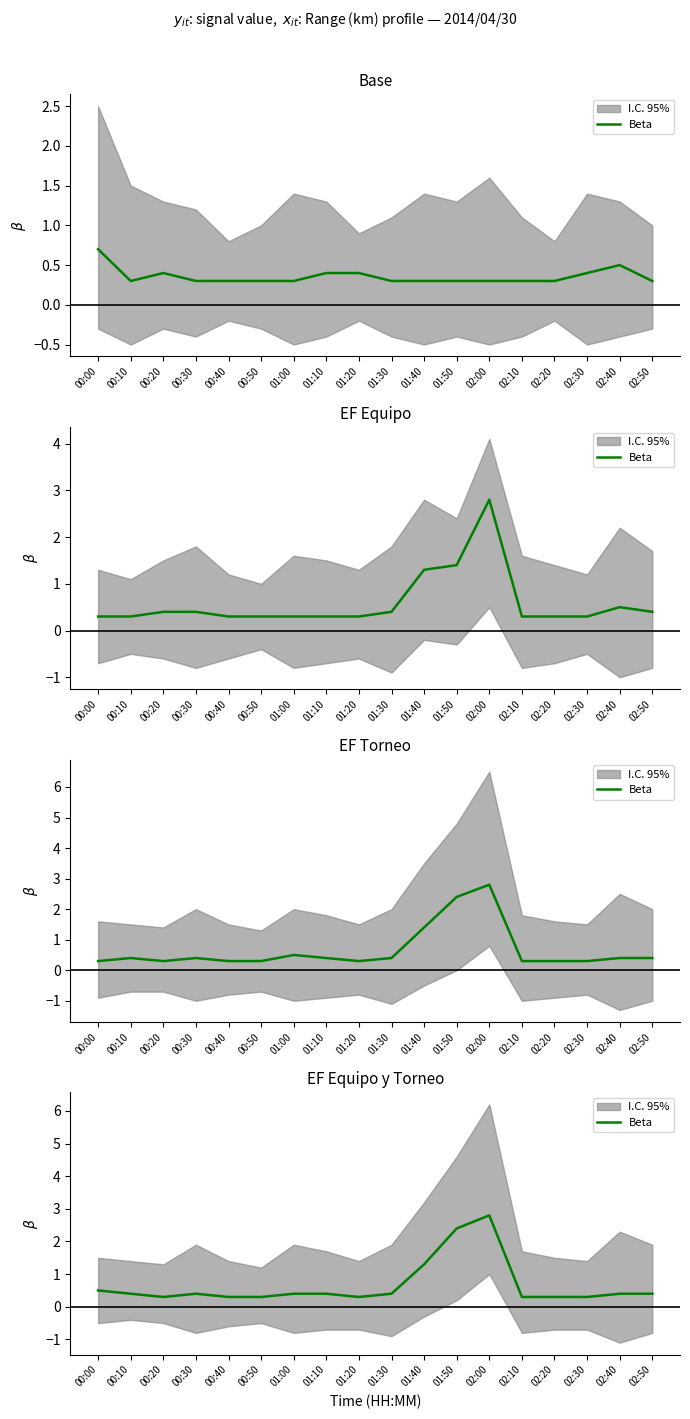

The value at 01:10 is 0.4. True or false?

True